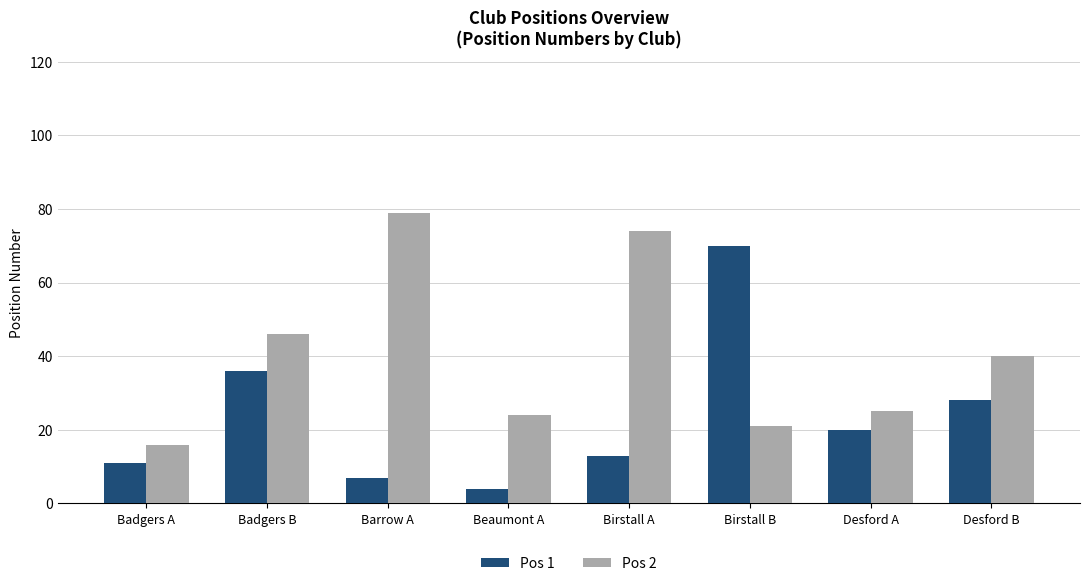

At which label is Pos 2 closest to 47?

Badgers B